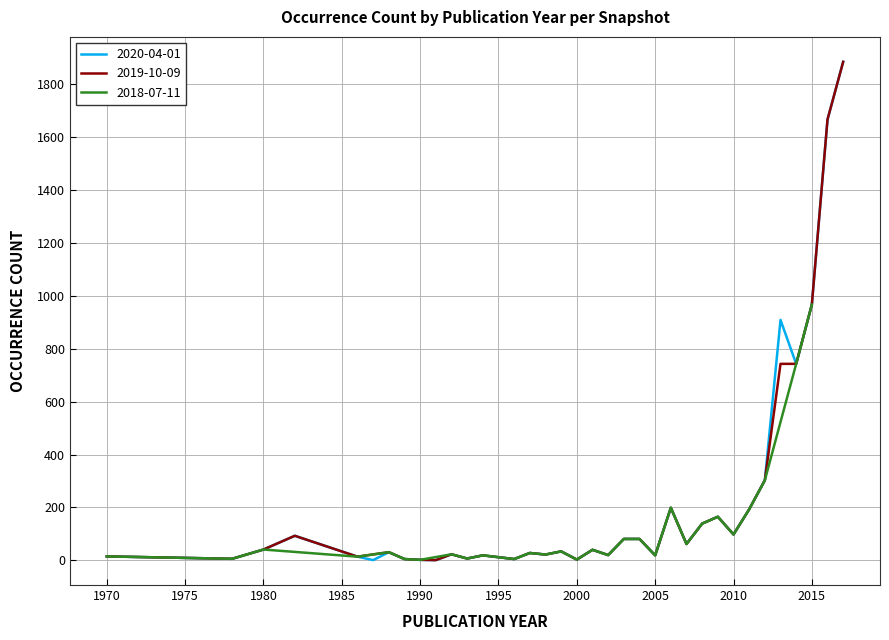

The value of 2020-04-01 at 1988 is 54. True or false?

False